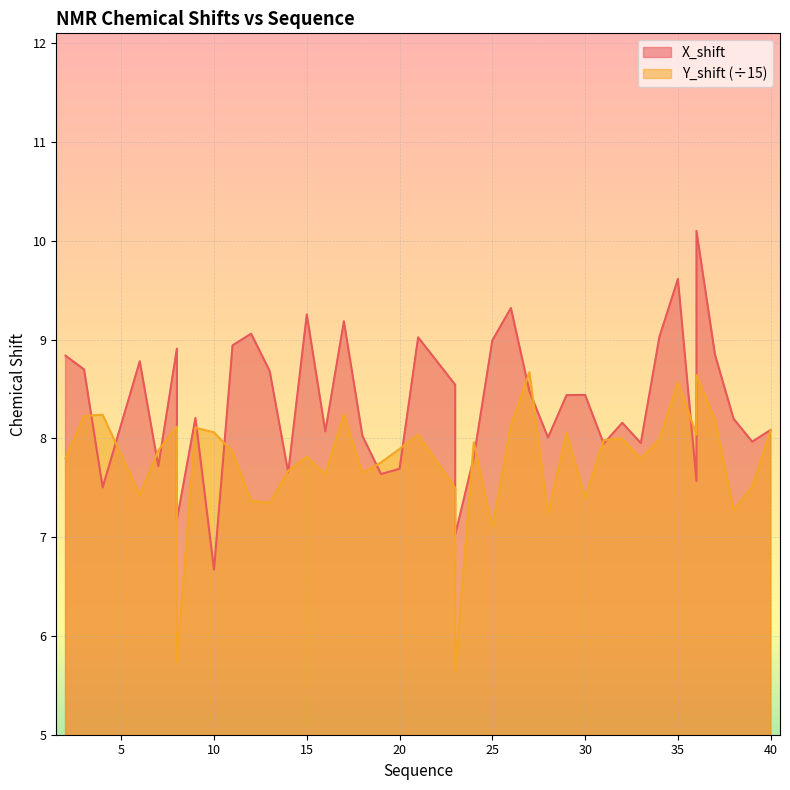

How many data points in X_shift are less than 8?

13